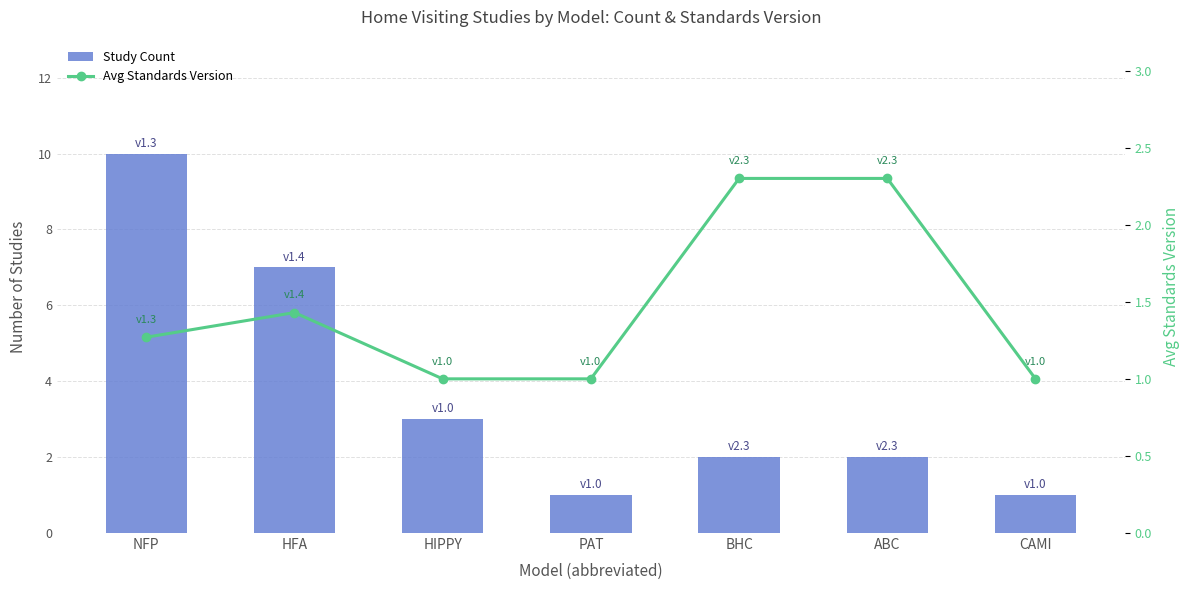

Read the Avg Standards Version value at CAMI.

1.0